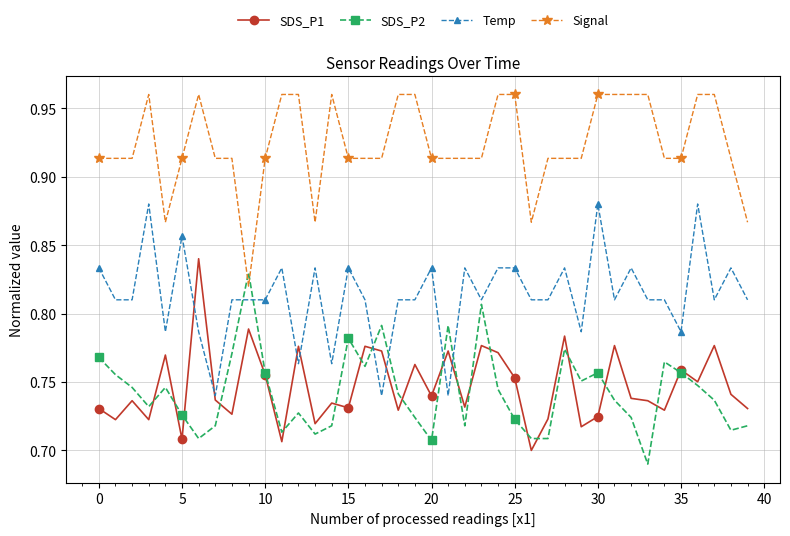

In SDS_P1, how many points are lower than both neighbors (excluding endpoints)?

14